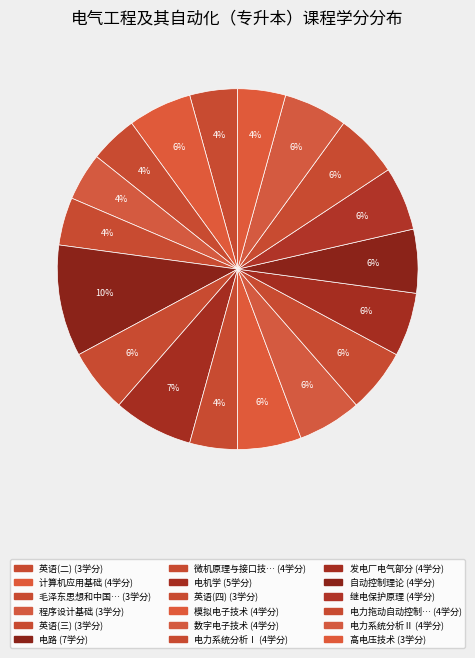

Which slice is the largest?

电路